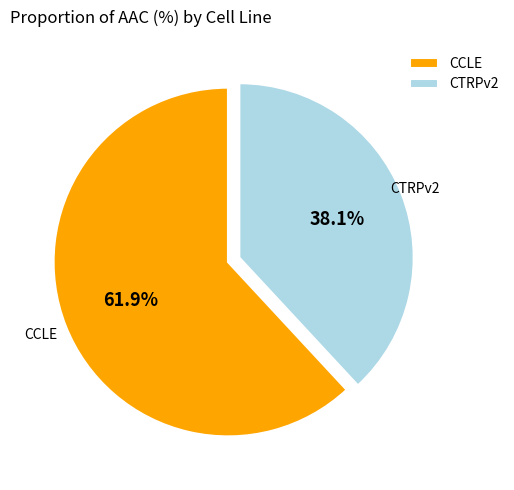

What percentage is the CCLE slice, to the nearest percent?

62%